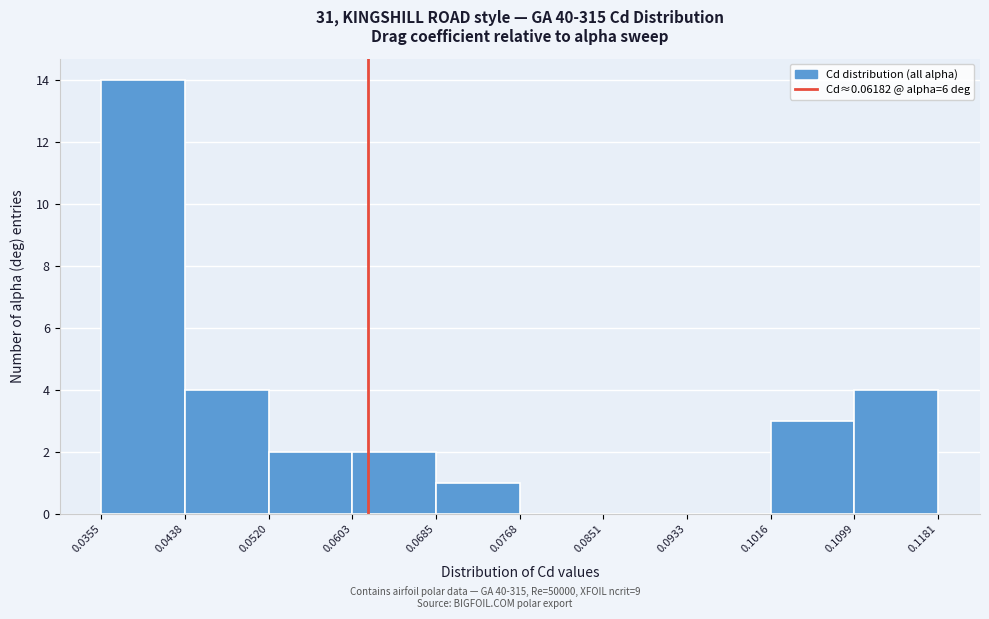

Reading left to right, list every bar in this chart as the range it spans on the x-axis followed by its height. The values are not printed on the chart, so give them approximately, as read against the axis.

0.0355 to 0.0438: 14
0.0438 to 0.0520: 4
0.0520 to 0.0603: 2
0.0603 to 0.0685: 2
0.0685 to 0.0768: 1
0.0768 to 0.0851: 0
0.0851 to 0.0933: 0
0.0933 to 0.1016: 0
0.1016 to 0.1099: 3
0.1099 to 0.1181: 4